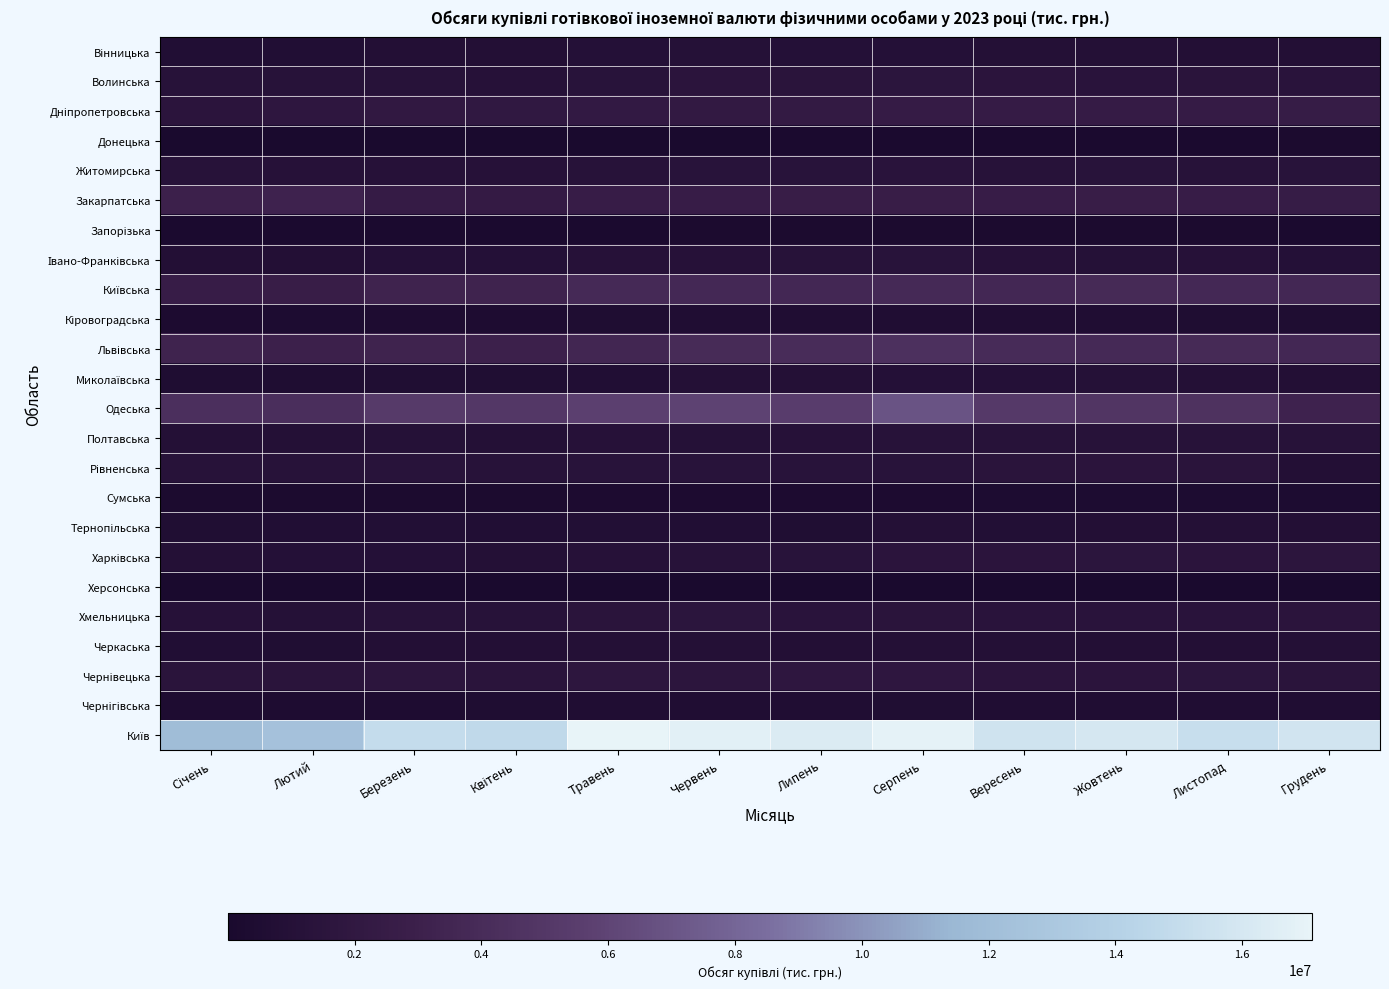

What is the total value across all series at Листопад?

48390489.3